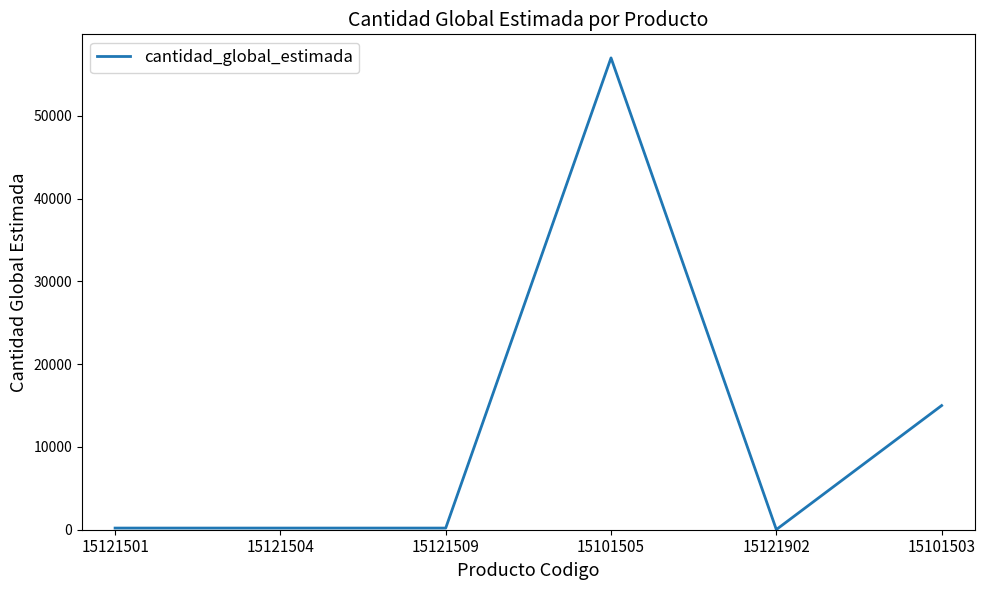

Which has a higher value, 15121504 or 15101505?

15101505